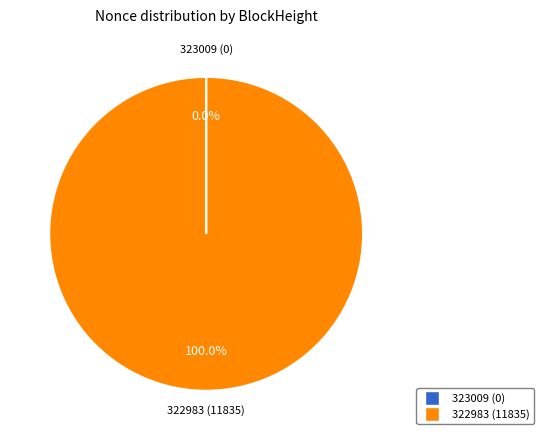

Does any single category account for the majority?

Yes